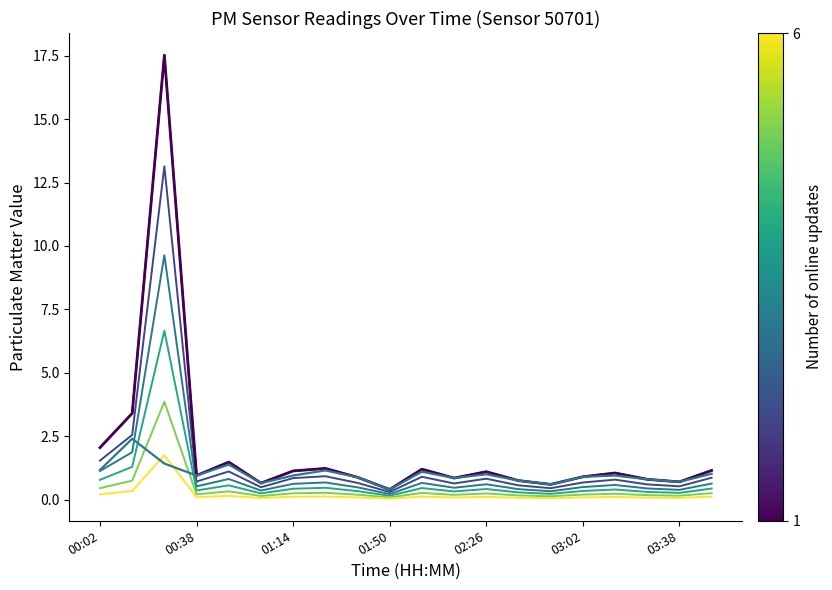

Is this an area chart (filled region under the line)?

No